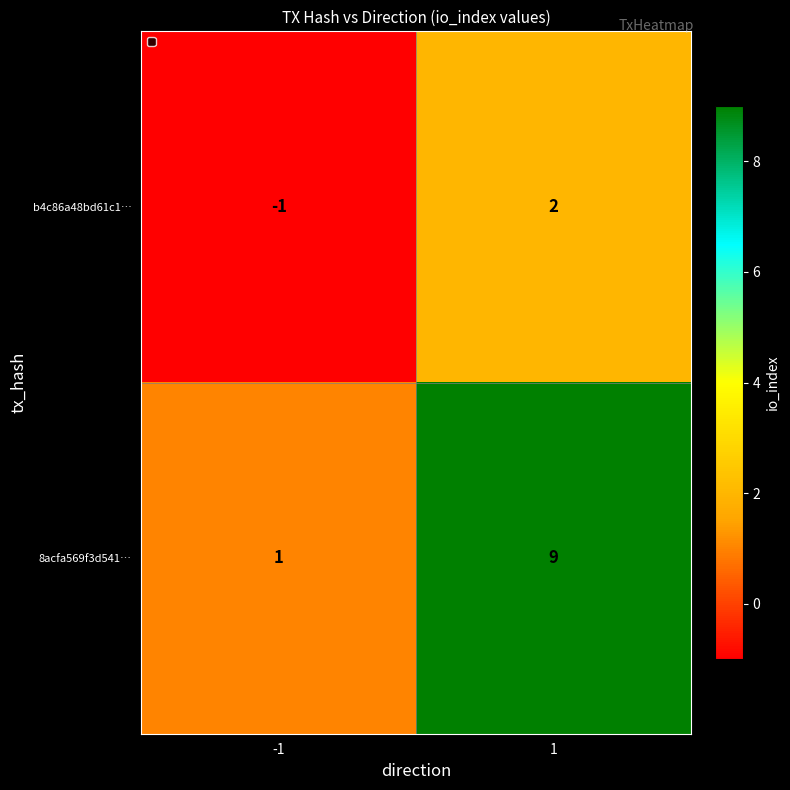

How many series are shown in this chart?

2